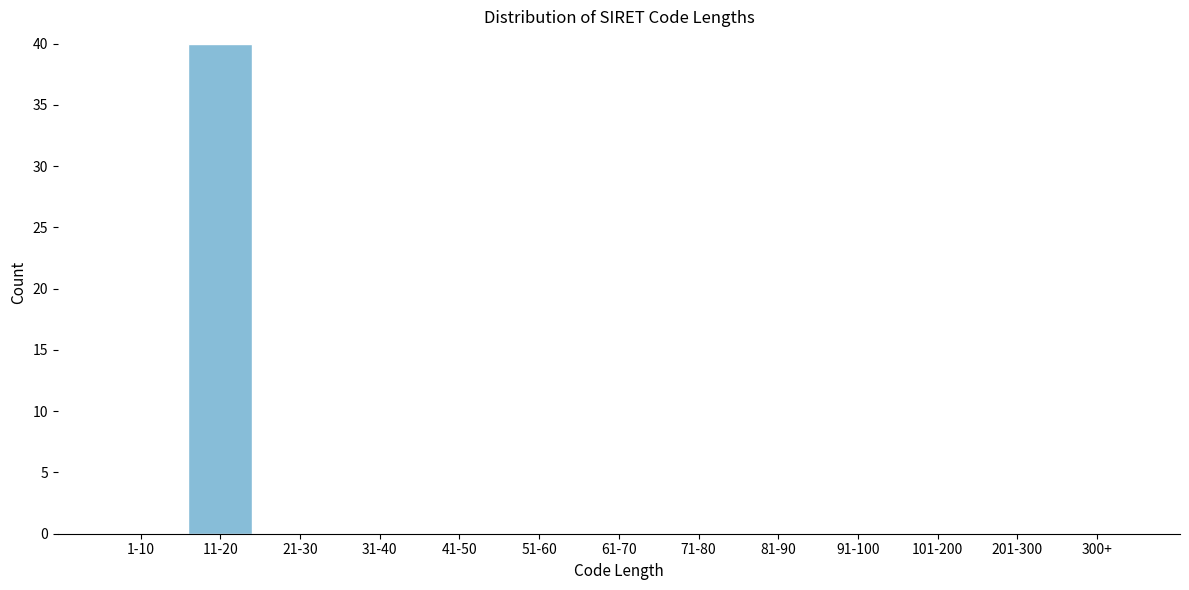

Reading right to left, extract all data points from this chart.

300+=0	201-300=0	101-200=0	91-100=0	81-90=0	71-80=0	61-70=0	51-60=0	41-50=0	31-40=0	21-30=0	11-20=40	1-10=0